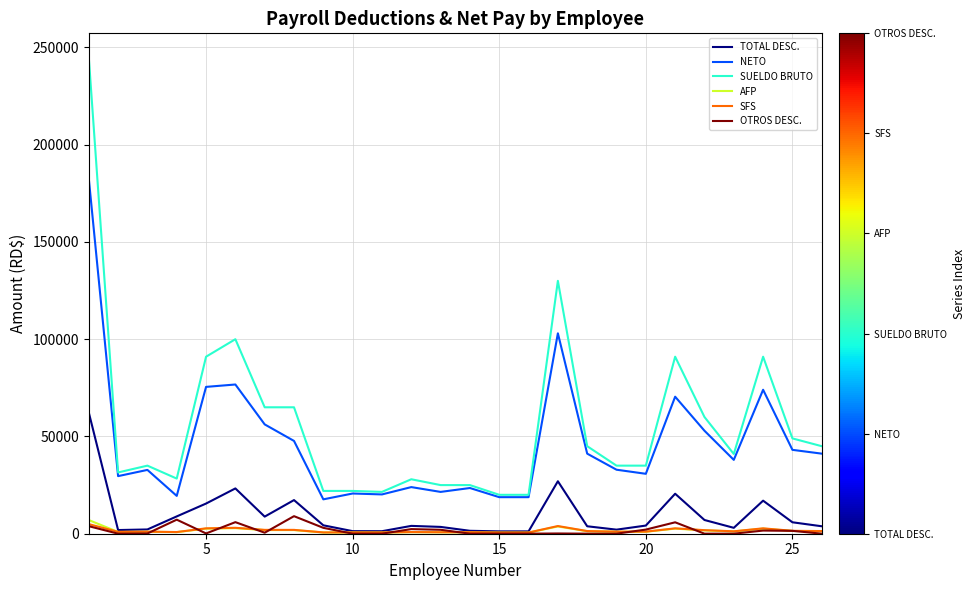

Which series has the largest range (max minus min)?

SUELDO BRUTO